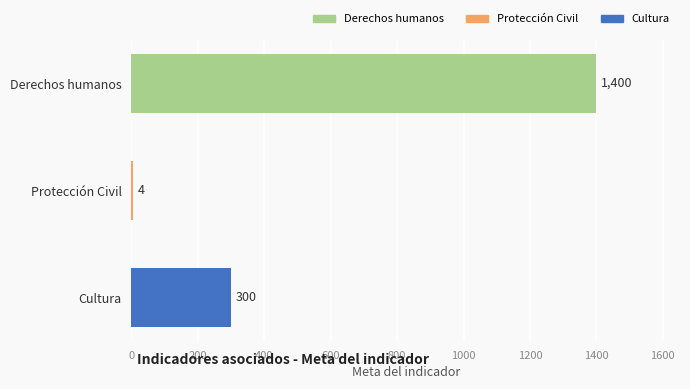

Between Protección Civil and Cultura, which is larger?

Cultura